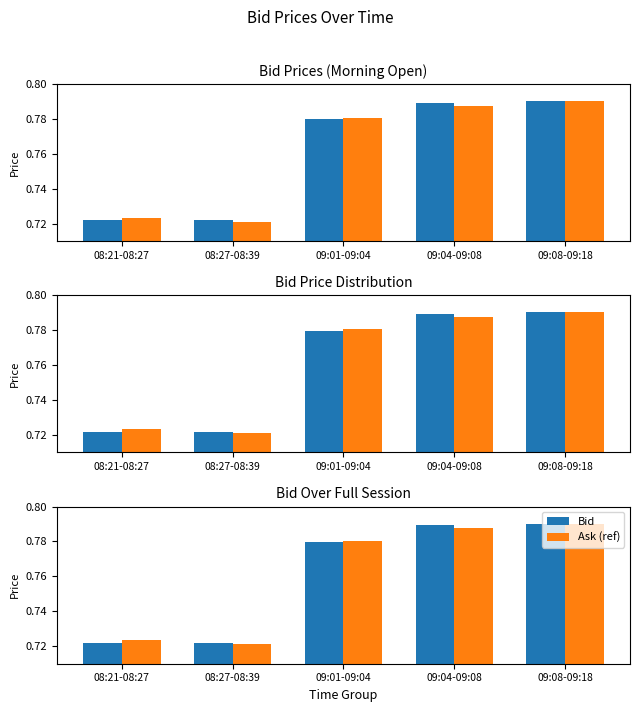

How many distinct data groups are displayed?

2